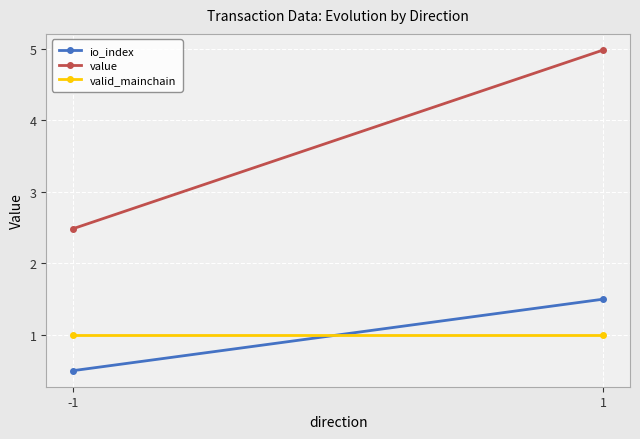

How many lines are shown in the chart?

3